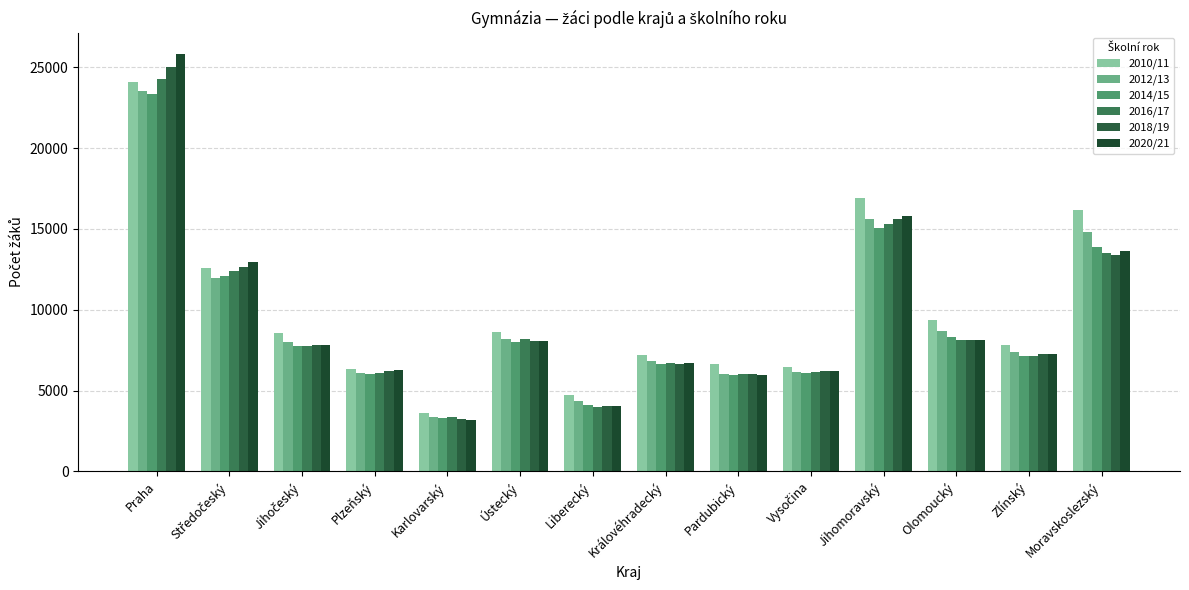

Rank the series at Pardubický from highest to lowest value.

2010/11, 2016/17, 2012/13, 2018/19, 2014/15, 2020/21